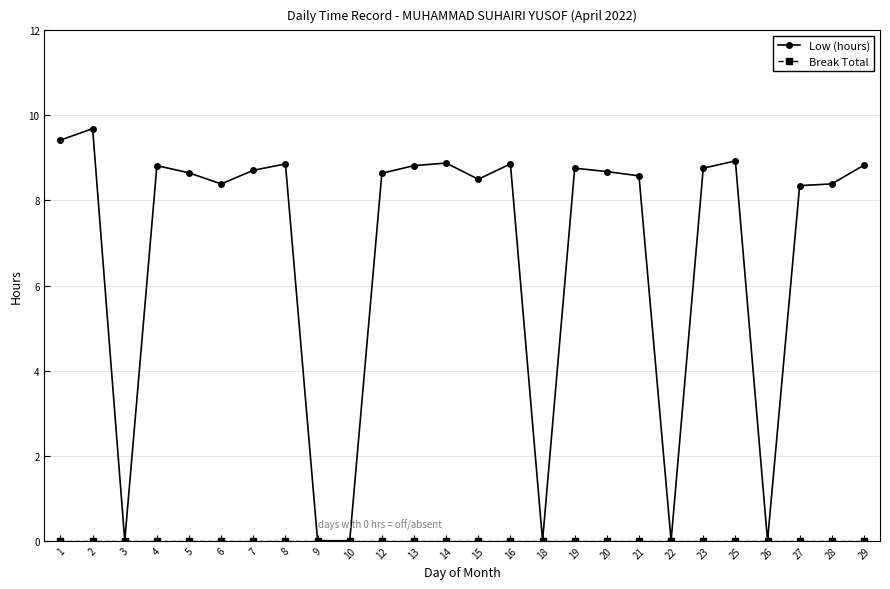

What is the maximum value for Low (hours)?

9.7